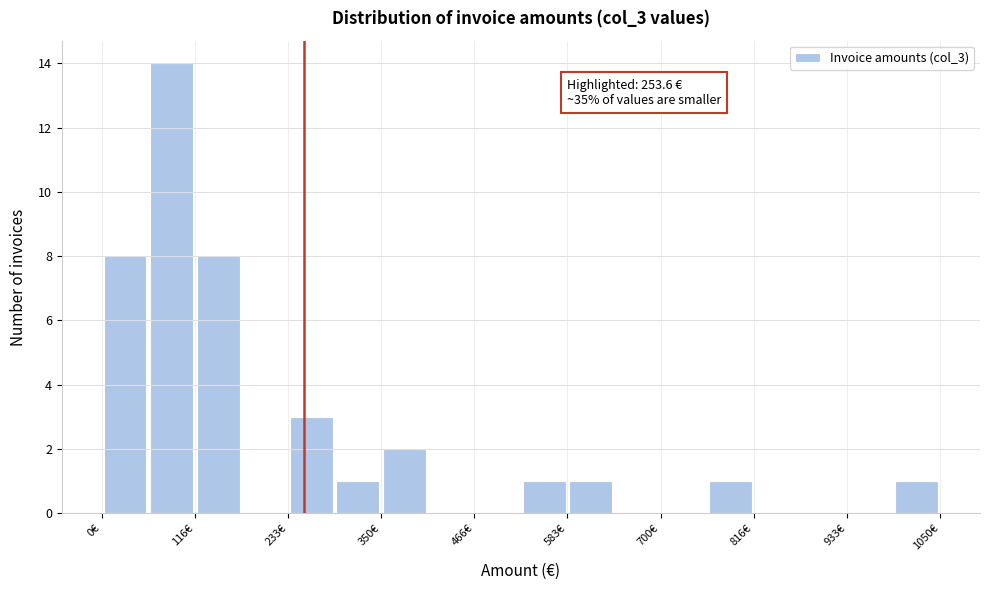

Around what value on the x-axis is the tallest bar? Give the approximate position of its centre, as read against the axis.

80